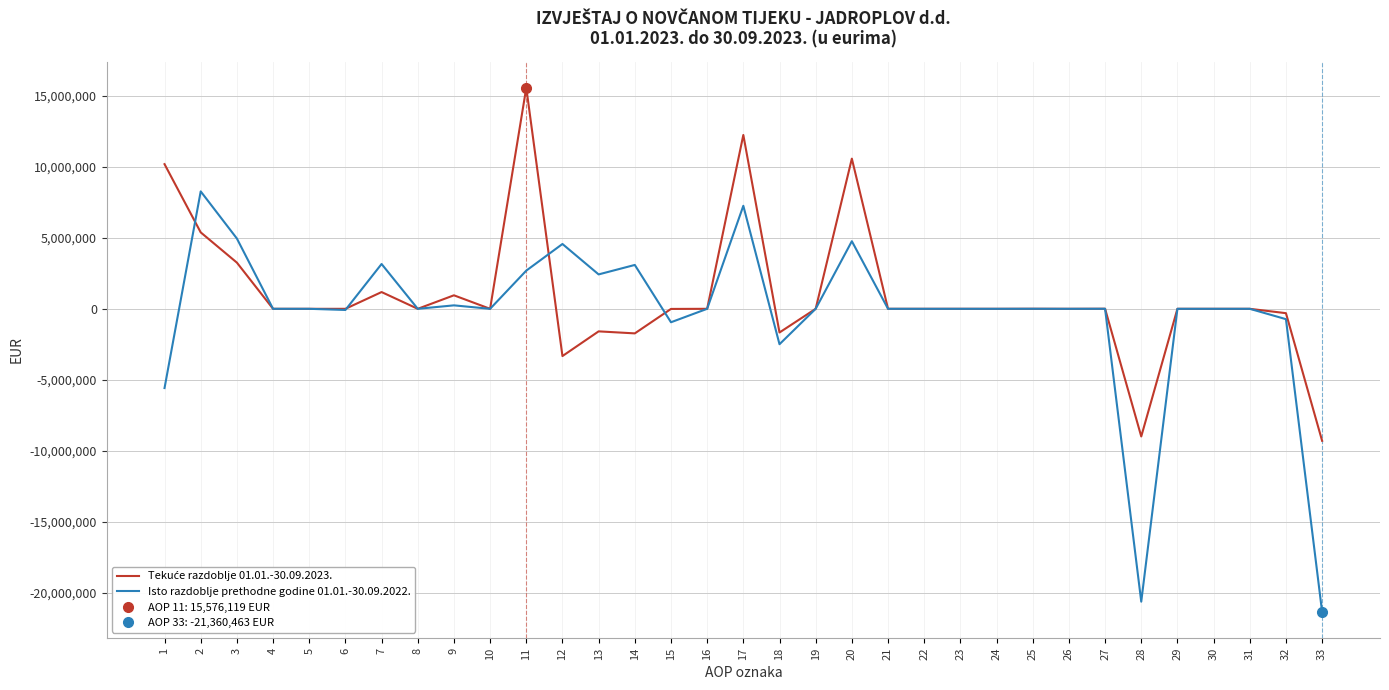

Which series ends up on top after the final intersection of Isto razdoblje prethodne godine 01.01.-30.09.2022. and Tekuće razdoblje 01.01.-30.09.2023.?

Tekuće razdoblje 01.01.-30.09.2023.